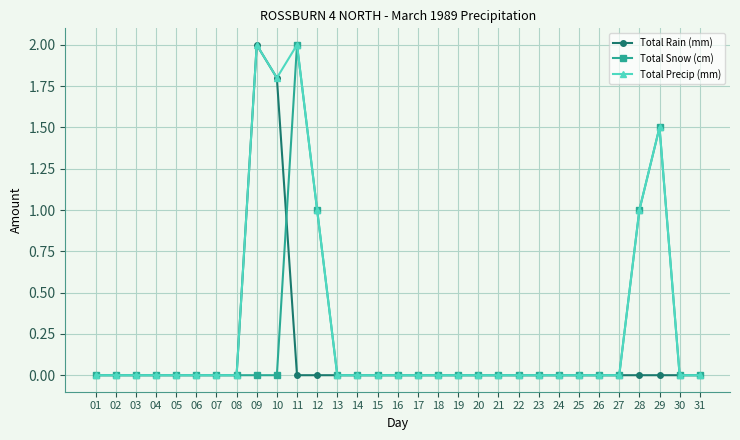

What is the value of the Total Snow (cm) point at the 29th from the left?

1.5